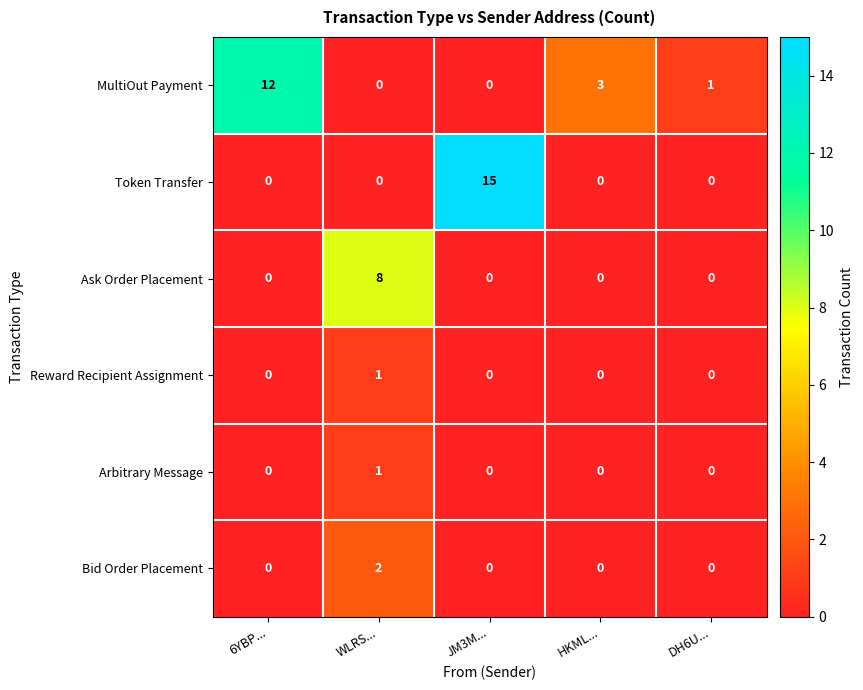

Count the Ask Order Placement values in the range 0 to 1.

4